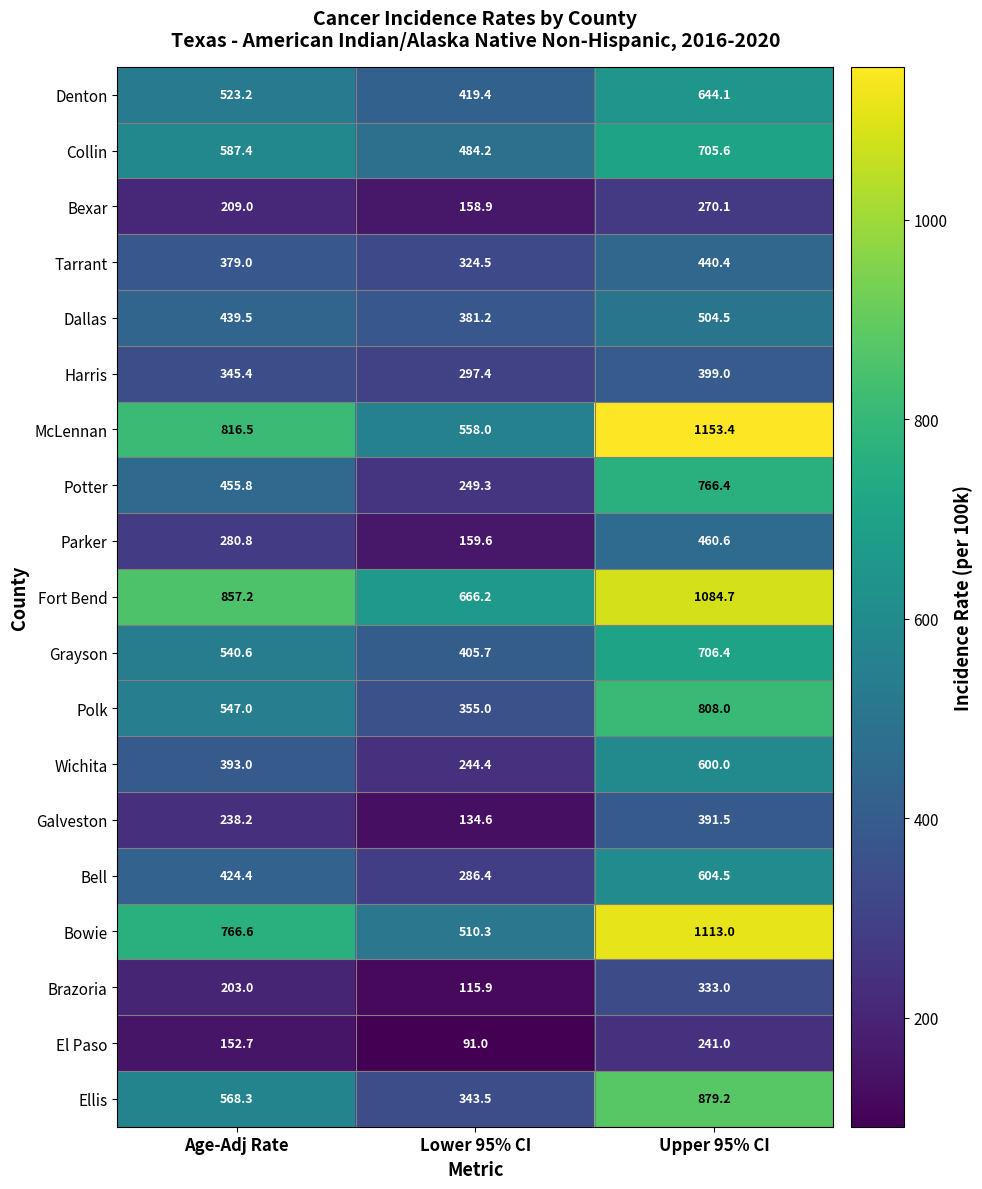

What is the average value of the Bexar series?

212.7